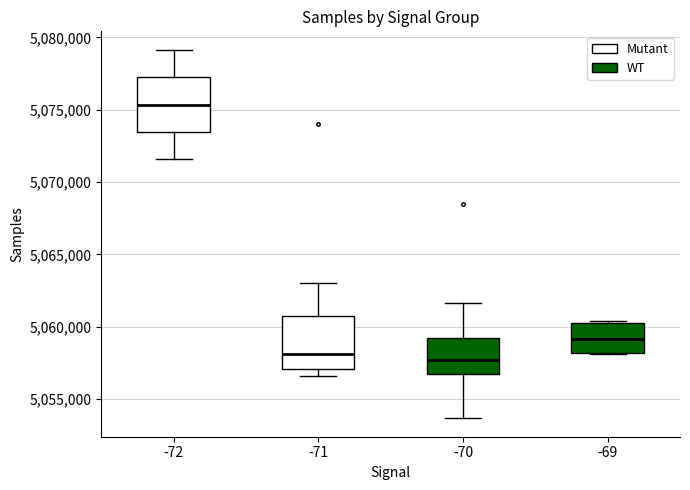

Reading left to right, transcribe this box plot: for each box, give where its median line is, the range the box spans, and where its two whiskers end, as read against the y-axis. The values are not printed on the chart, so give them approximately, as read against the axis.

-72: median 5075500, box 5073500 to 5077500, whiskers 5071500 to 5079000
-71: median 5058000, box 5057000 to 5061000, whiskers 5056500 to 5063000
-70: median 5057500, box 5057000 to 5059000, whiskers 5053500 to 5061500
-69: median 5059000, box 5058000 to 5060000, whiskers 5058000 to 5060500